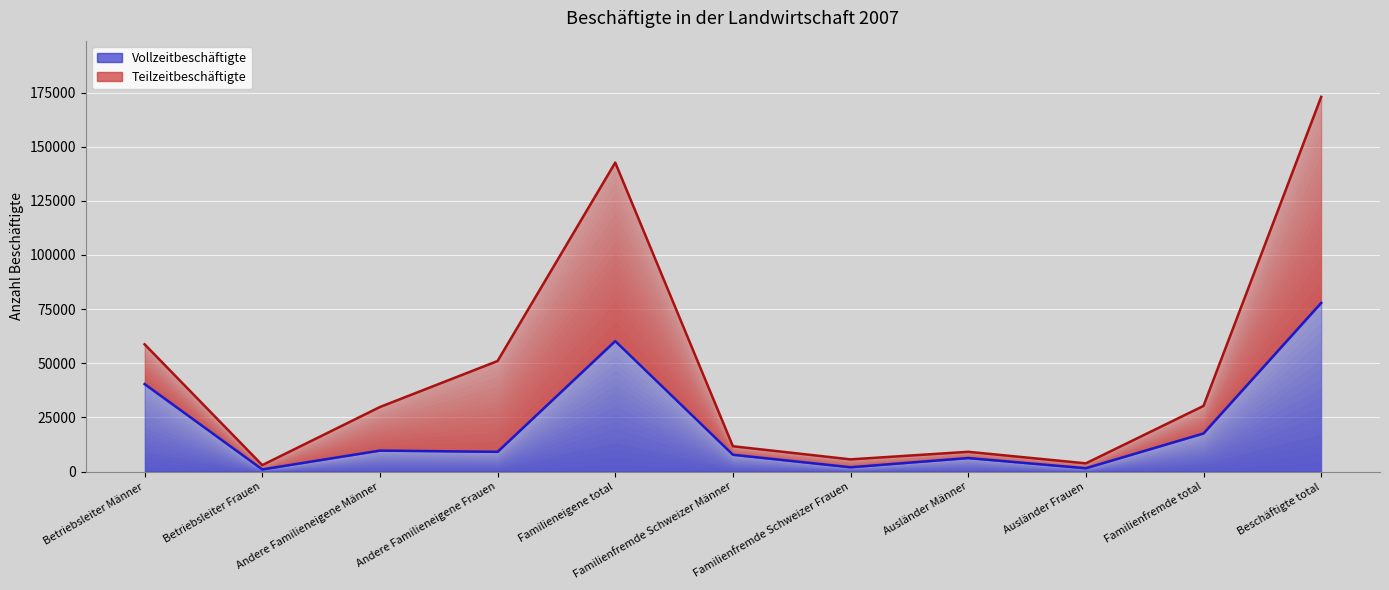

What are all the series names shown in the legend?

Vollzeitbeschäftigte, Teilzeitbeschäftigte